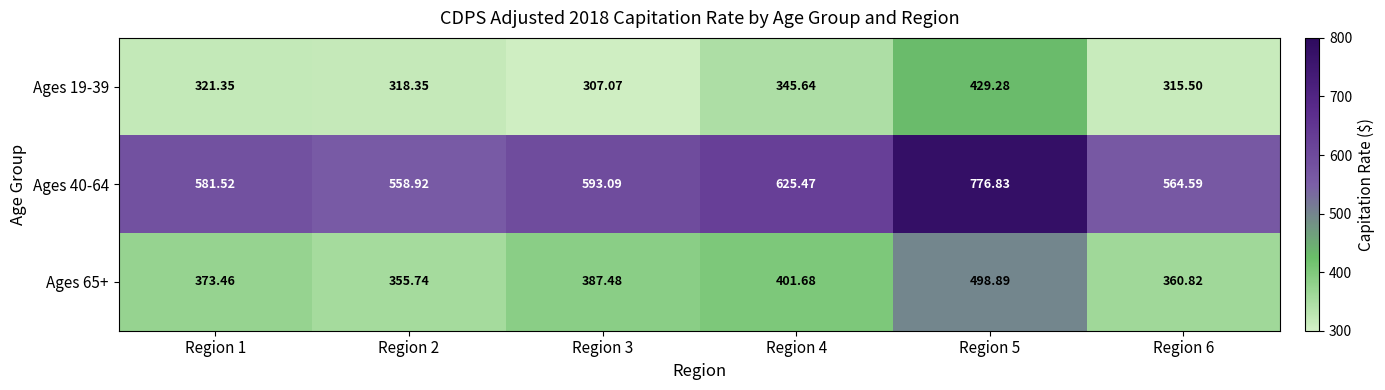

Which label corresponds to the smallest value in the chart?

Region 3